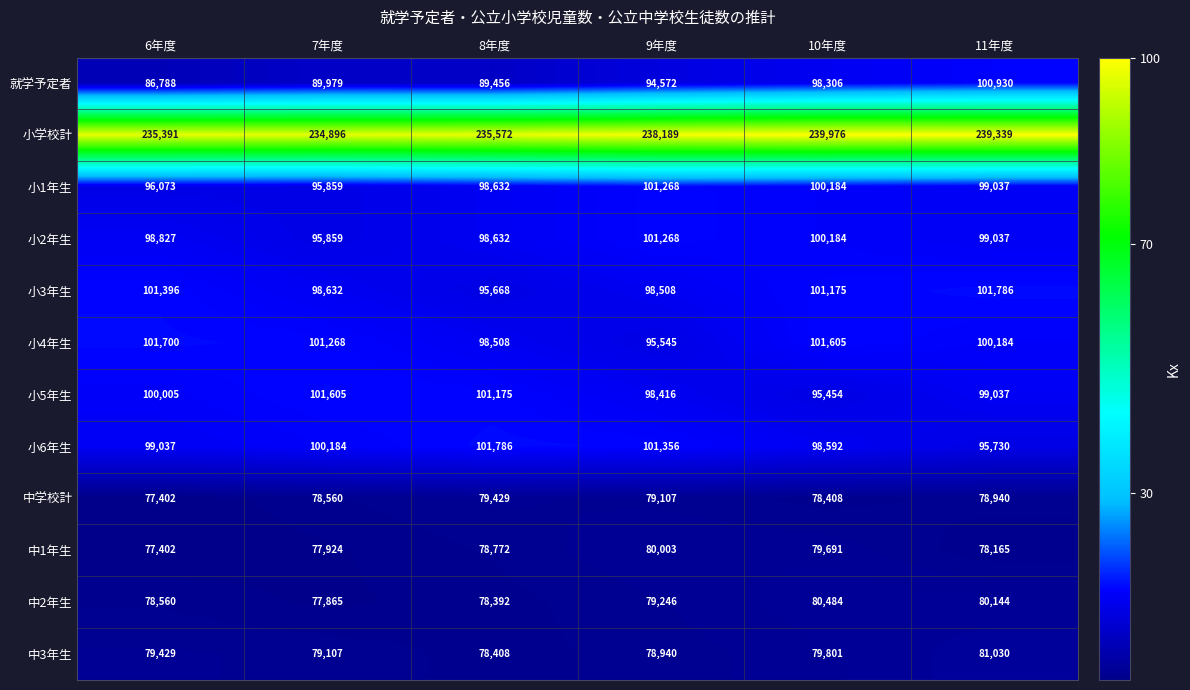

Which label corresponds to the largest value in the chart?

10年度